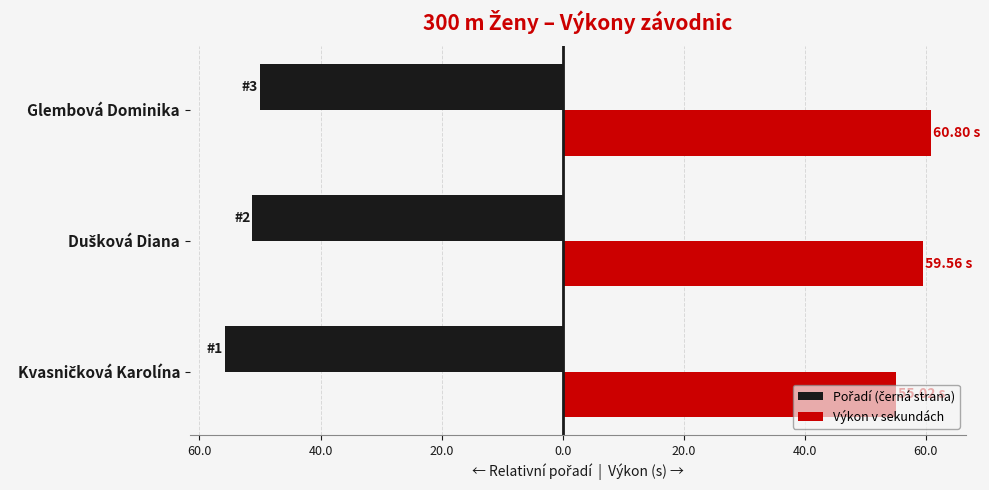

Which series has the largest total across all categories?

Výkon v sekundách